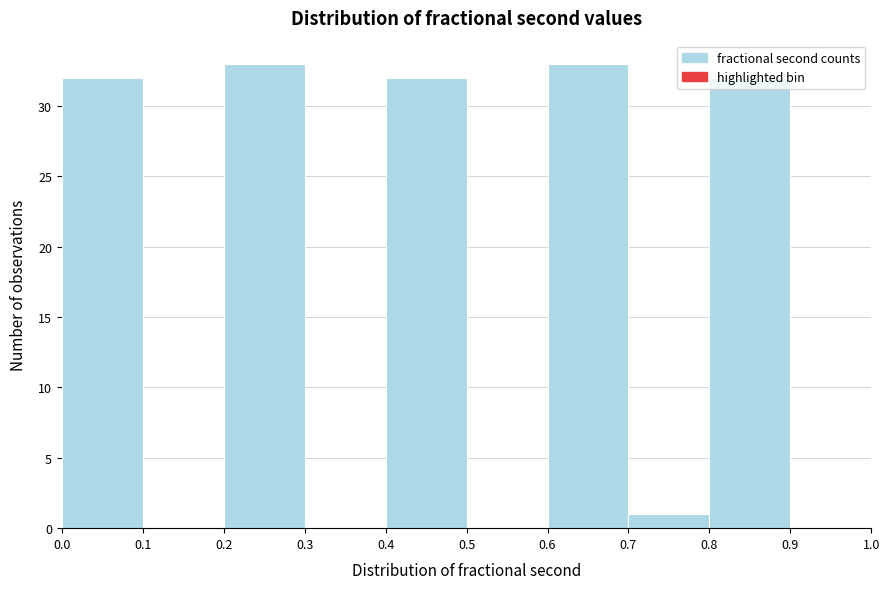

Reading left to right, list every bar in this chart as the range it spans on the x-axis followed by its height. The values are not printed on the chart, so give them approximately, as read against the axis.

0.0 to 0.1: 32
0.1 to 0.2: 0
0.2 to 0.3: 33
0.3 to 0.4: 0
0.4 to 0.5: 32
0.5 to 0.6: 0
0.6 to 0.7: 33
0.7 to 0.8: 1
0.8 to 0.9: 32
0.9 to 1.0: 0